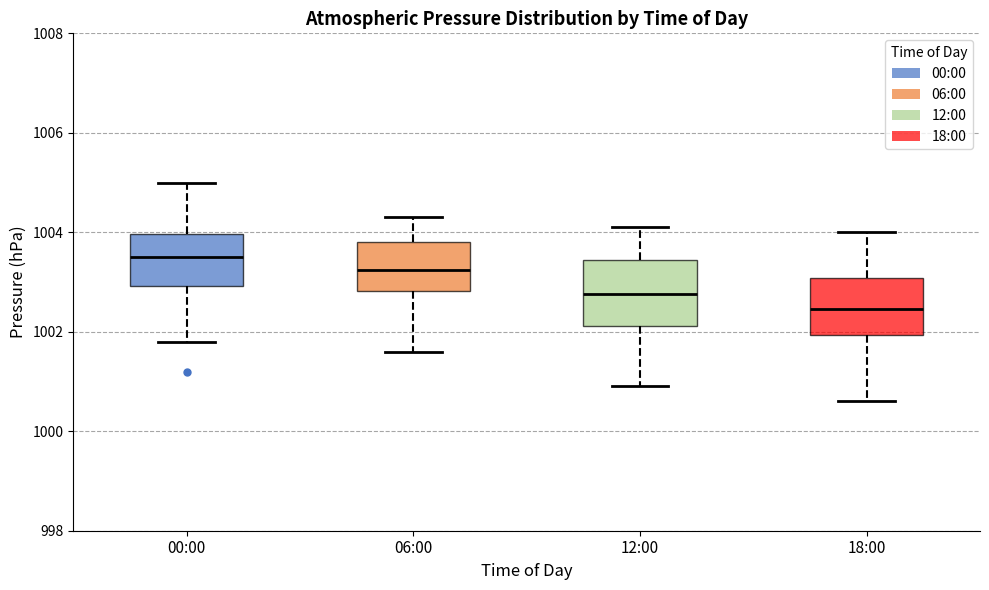

Reading left to right, read every box against the y-axis: the position of its median line, the range the box covers, and the ends of its whiskers. The values are not printed on the chart, so give them approximately, as read against the axis.

00:00: median 1003.6, box 1003.0 to 1004.0, whiskers 1001.8 to 1005.0
06:00: median 1003.2, box 1002.8 to 1003.8, whiskers 1001.6 to 1004.4
12:00: median 1002.8, box 1002.2 to 1003.4, whiskers 1001.0 to 1004.2
18:00: median 1002.4, box 1002.0 to 1003.0, whiskers 1000.6 to 1004.0